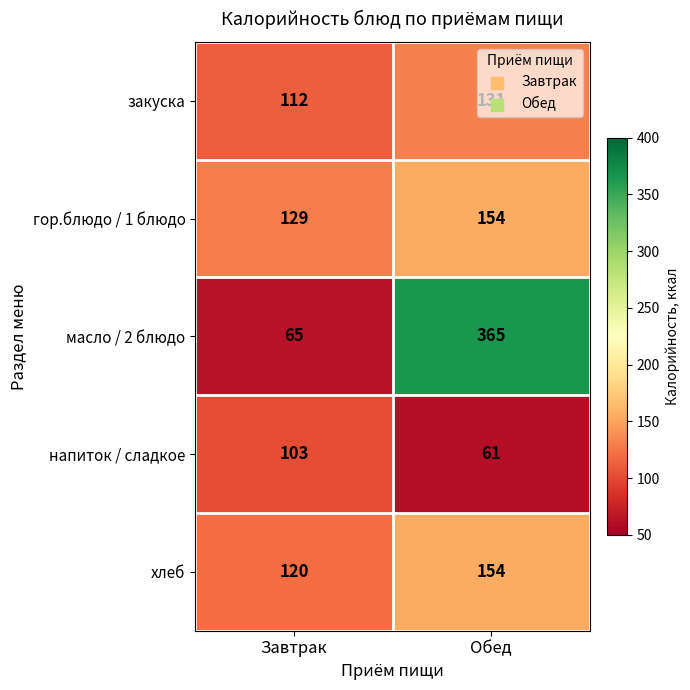

What is the average value of the гор.блюдо / 1 блюдо series?

142